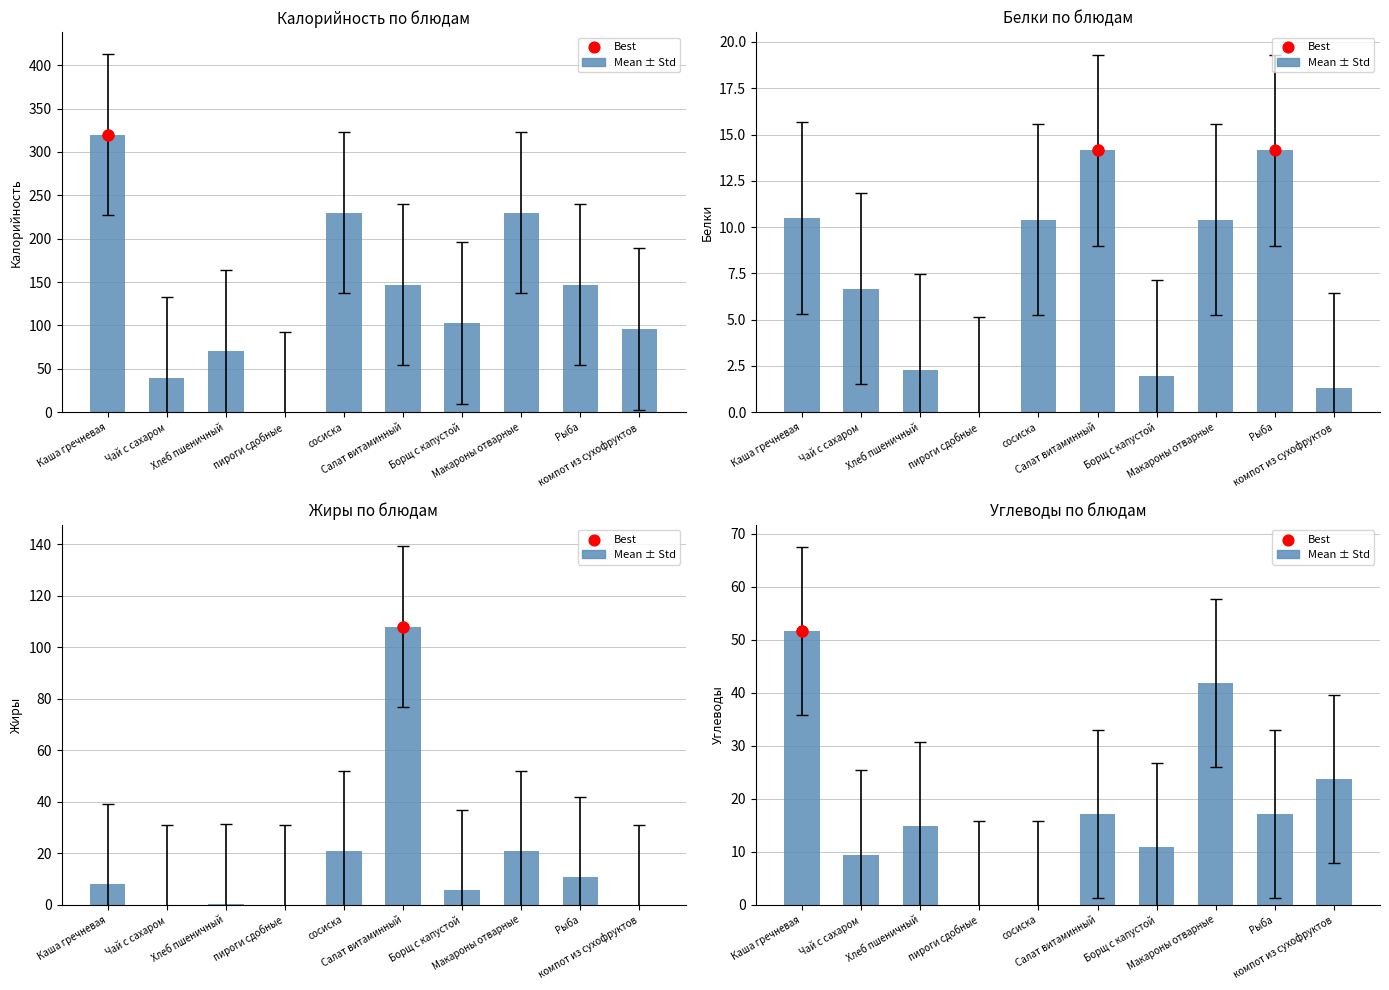

Is the value of Mean ± Std at сосиска greater than the value of Best at Салат витаминный?

No